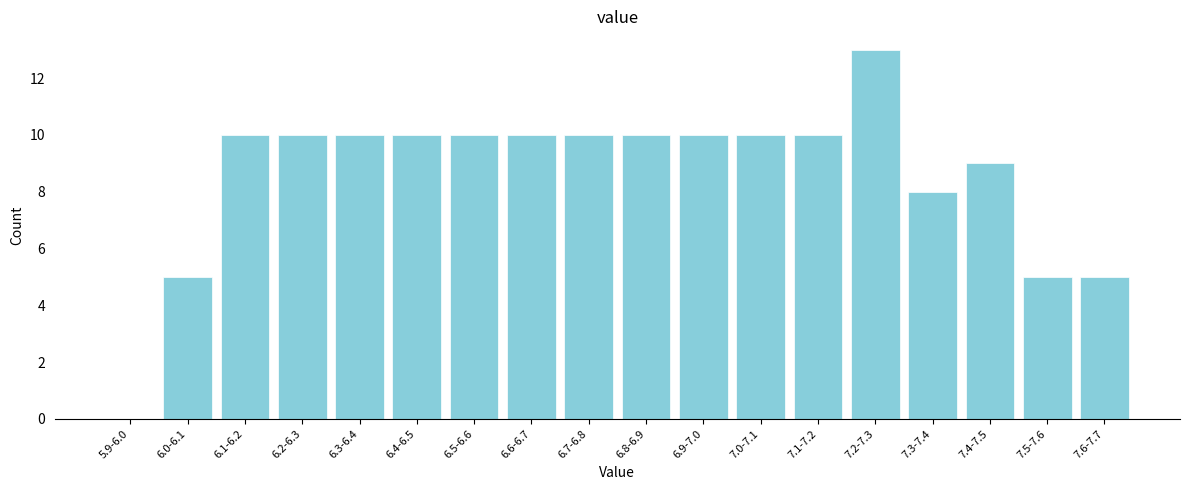

Reading left to right, extract all data points from this chart.

5.9-6.0=0	6.0-6.1=5	6.1-6.2=10	6.2-6.3=10	6.3-6.4=10	6.4-6.5=10	6.5-6.6=10	6.6-6.7=10	6.7-6.8=10	6.8-6.9=10	6.9-7.0=10	7.0-7.1=10	7.1-7.2=10	7.2-7.3=13	7.3-7.4=8	7.4-7.5=9	7.5-7.6=5	7.6-7.7=5